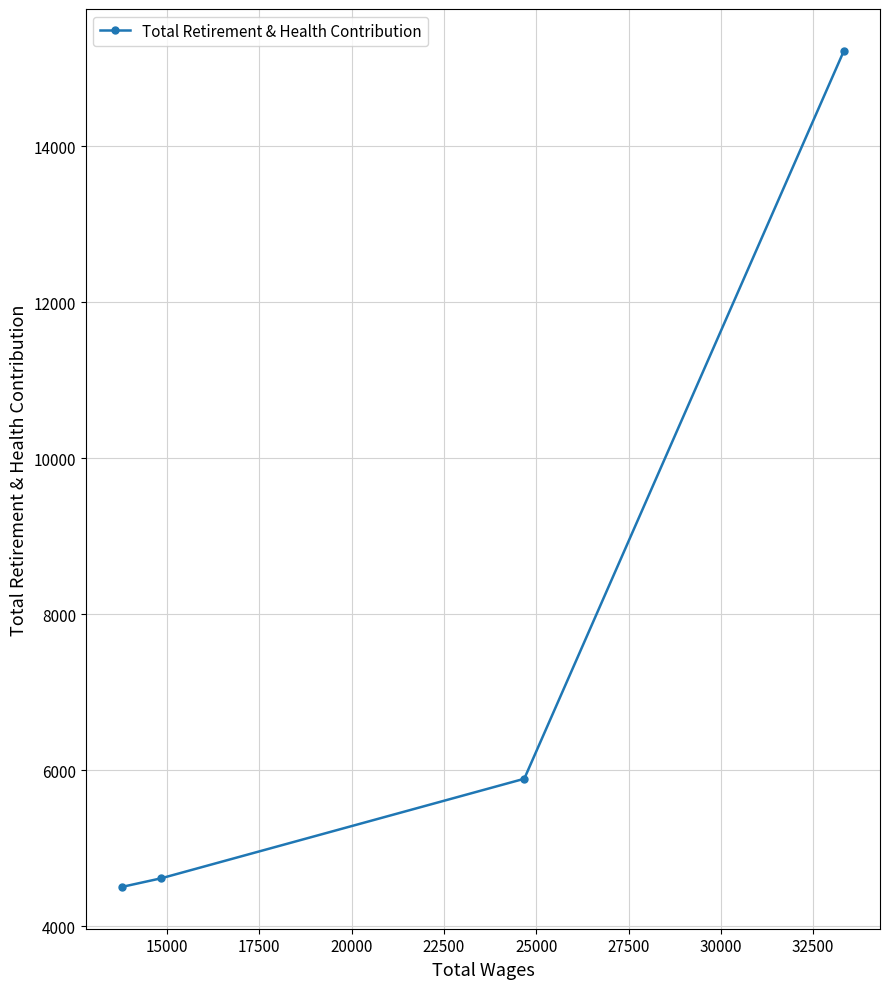

What is the greatest value displayed?

15220